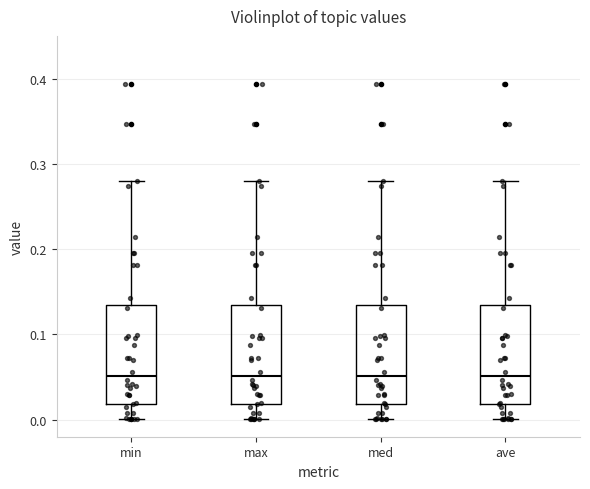

Where is the lower edge of the box for ave on the y-axis? The values are not printed on the chart, so give them approximately, as read against the axis.

0.02